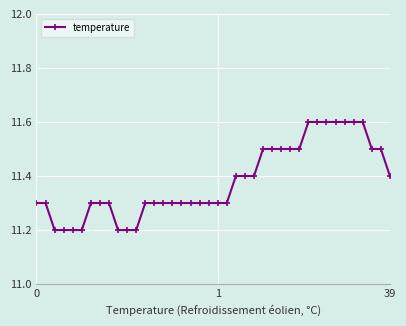

What is the greatest value displayed?

11.6